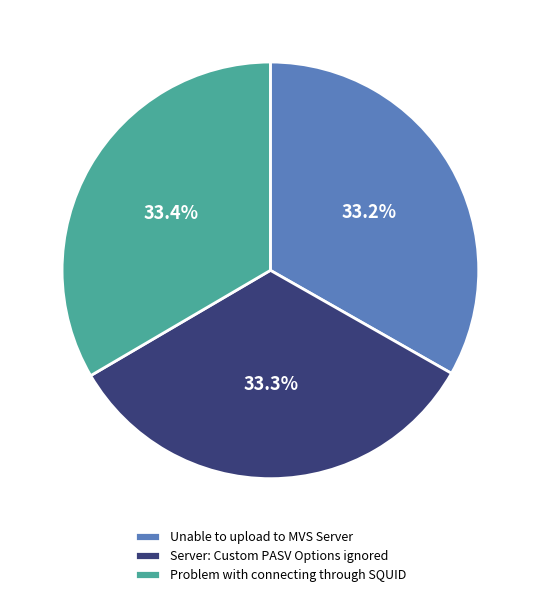

Do Unable to upload to MVS Server and Server: Custom PASV Options ignored together represent more than half of the pie?

Yes